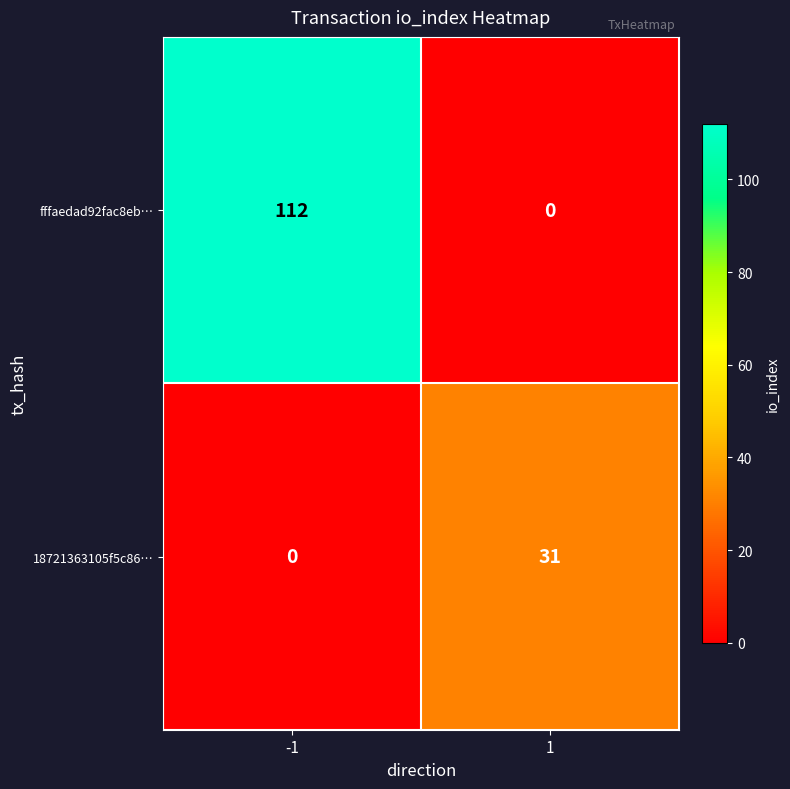

What is the sum of the 18721363105f5c86… values at -1 and 1?

31